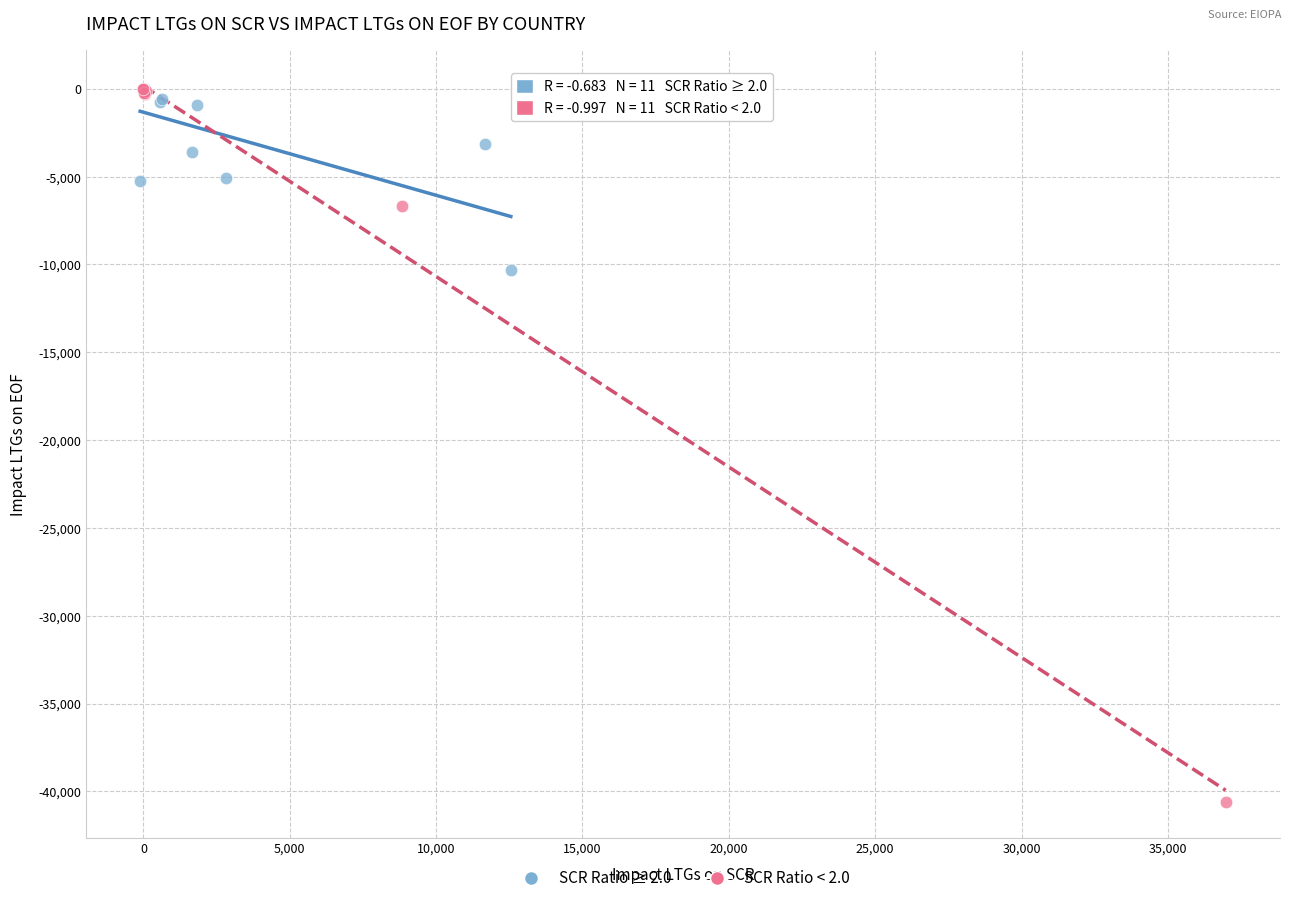

Which series has the widest spread of Y values?

SCR Ratio < 2.0